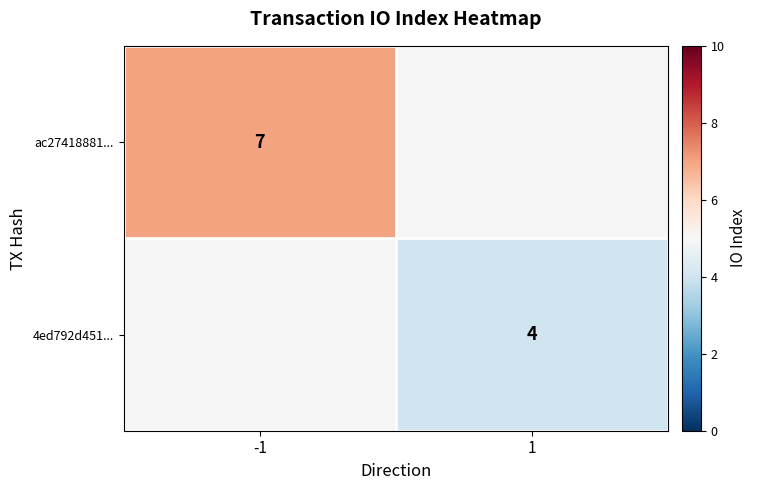

Is the value of 4ed792d451... at 1 greater than the value of ac27418881... at -1?

No